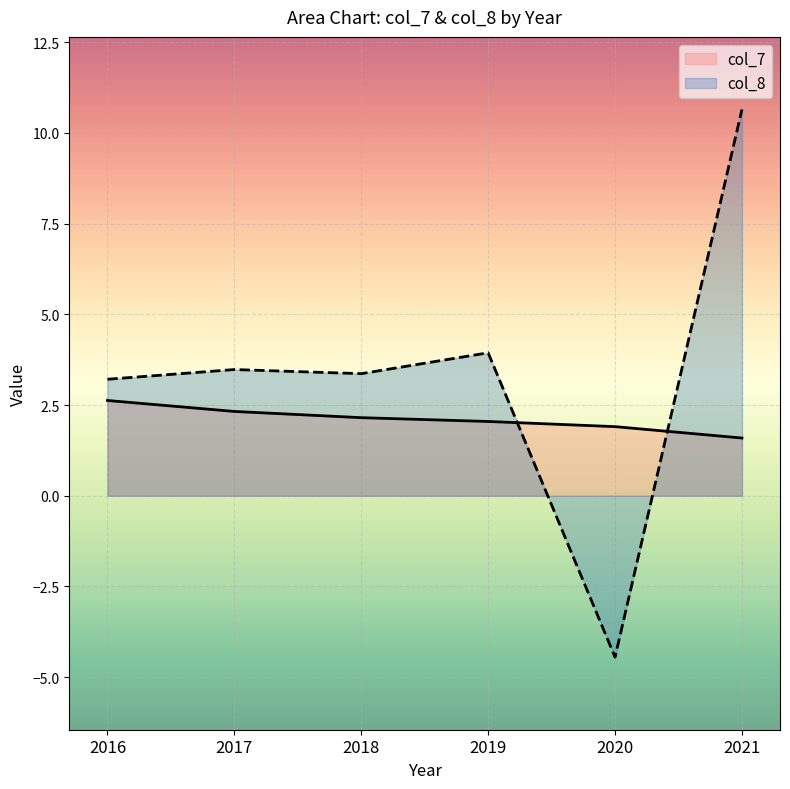

Rank the series at 2016 from lowest to highest value.

col_7, col_8